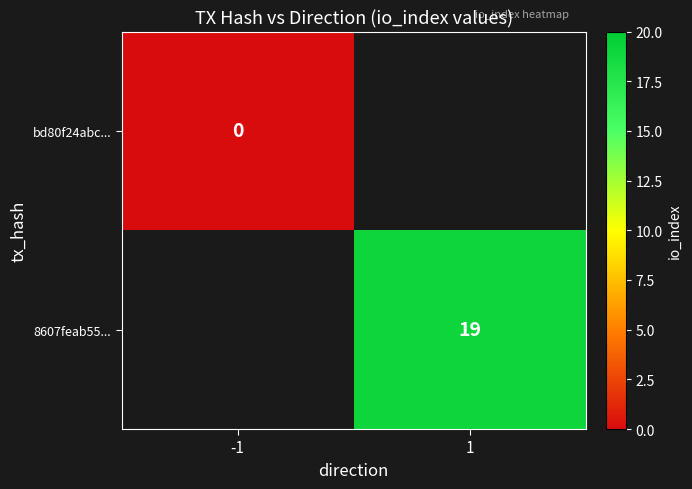

The 8607feab55... series shows 19 at 1. True or false?

True